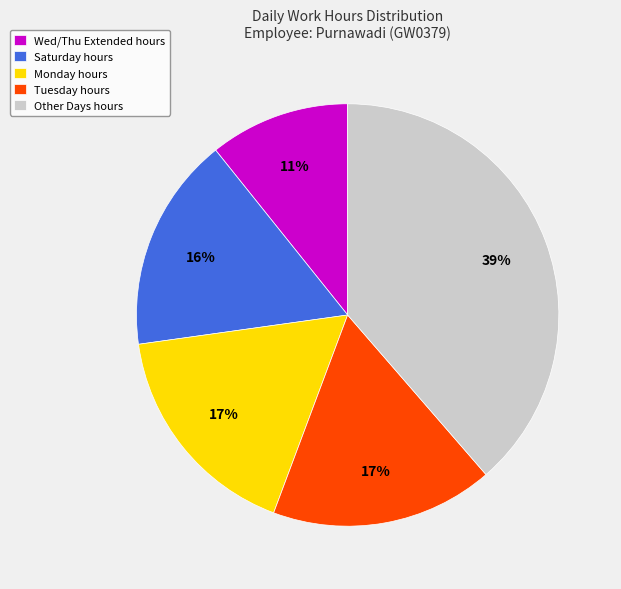

Between Tuesday hours and Other Days hours, which is larger?

Other Days hours